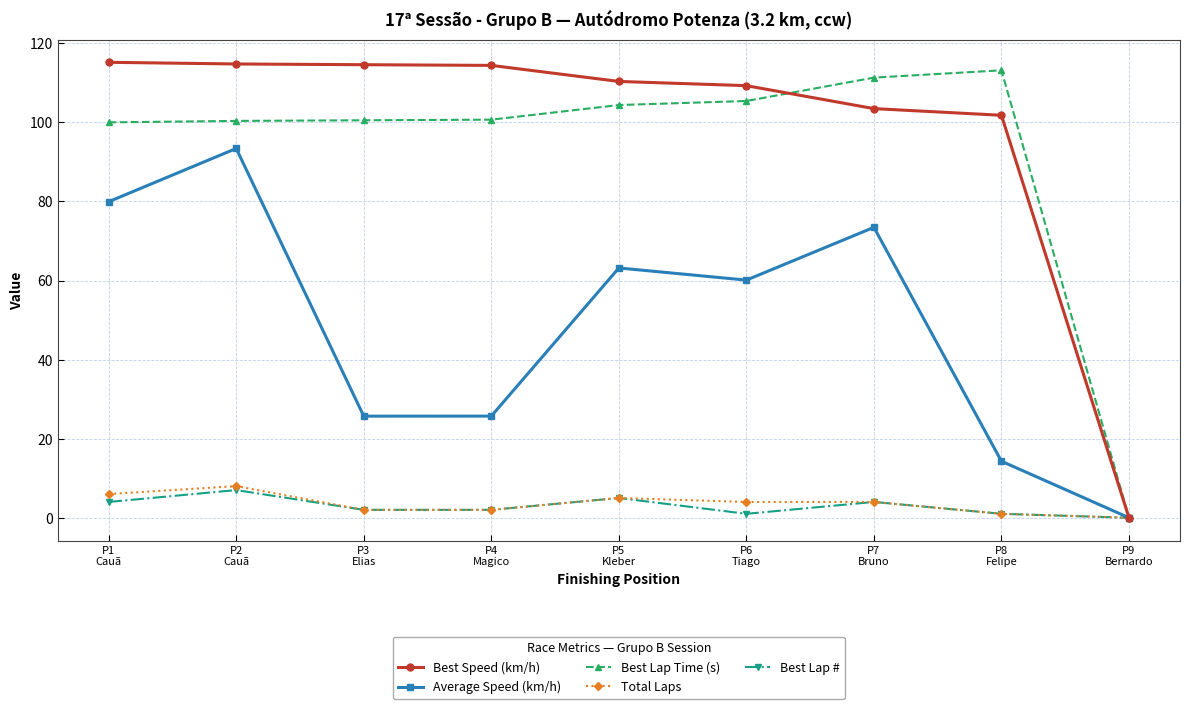

At which label does Best Lap # first exceed 2?

P1
Cauã